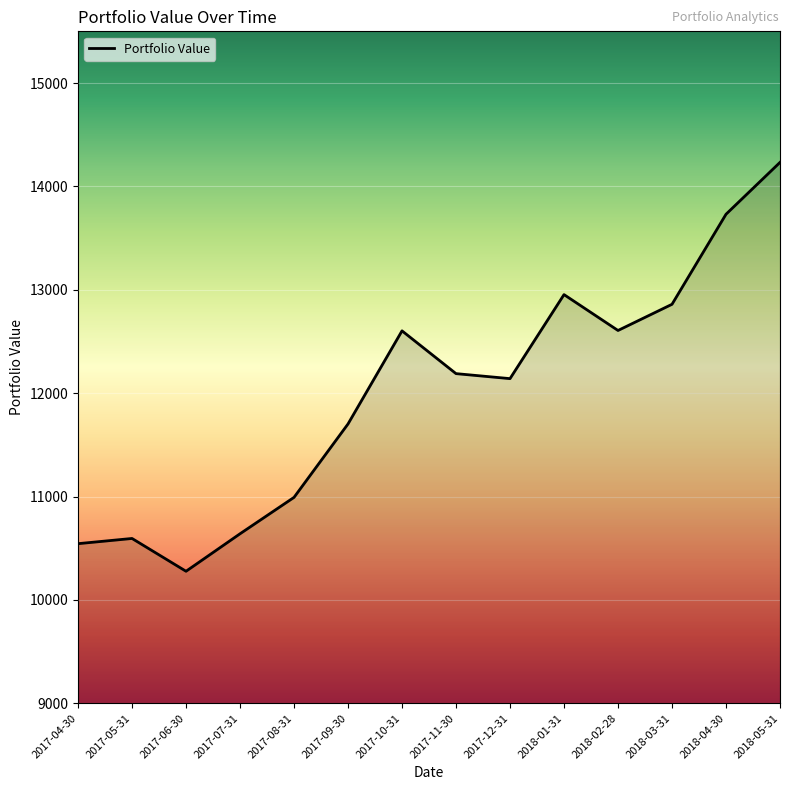

Is it true that the value at 2017-11-30 is 12188.7?

True